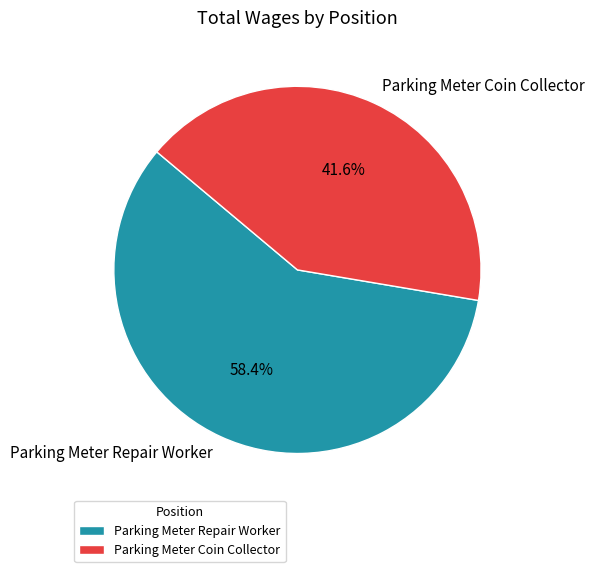

Which slice is the largest?

Parking Meter Repair Worker